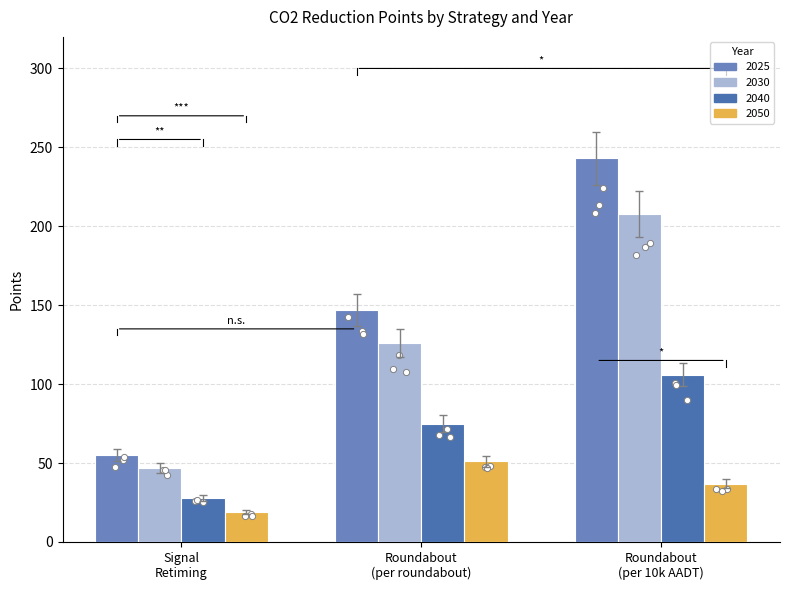

Which series contains the lowest Y value?

2050